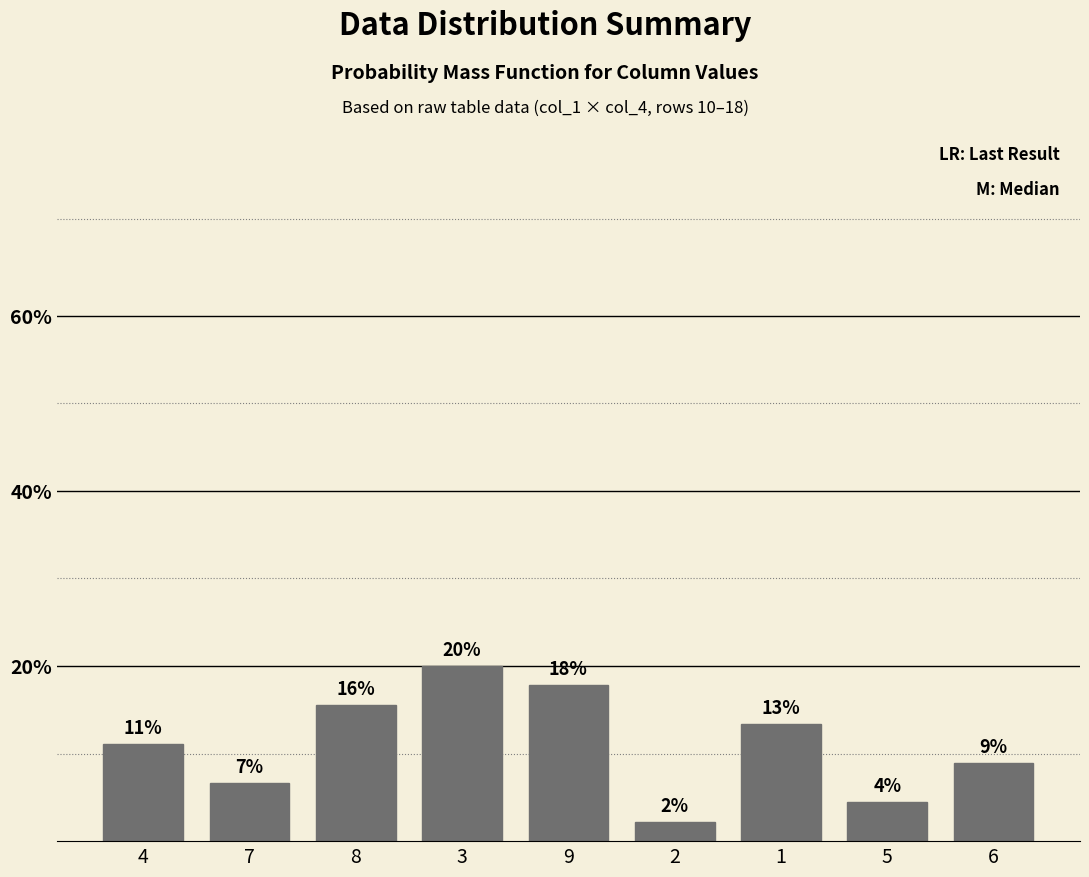

At which category does the chart reach its minimum across all series?

2